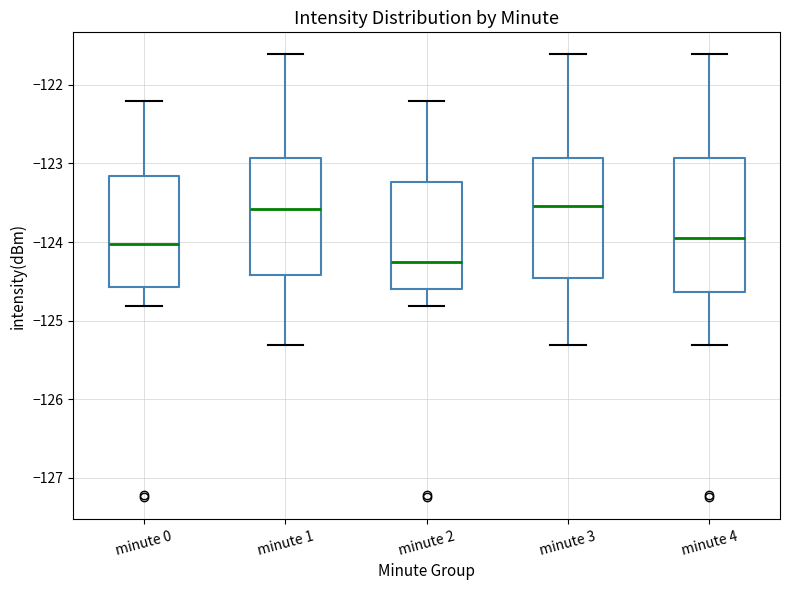

Where does the upper whisker of the box for minute 4 end on the y-axis? The values are not printed on the chart, so give them approximately, as read against the axis.

-121.6